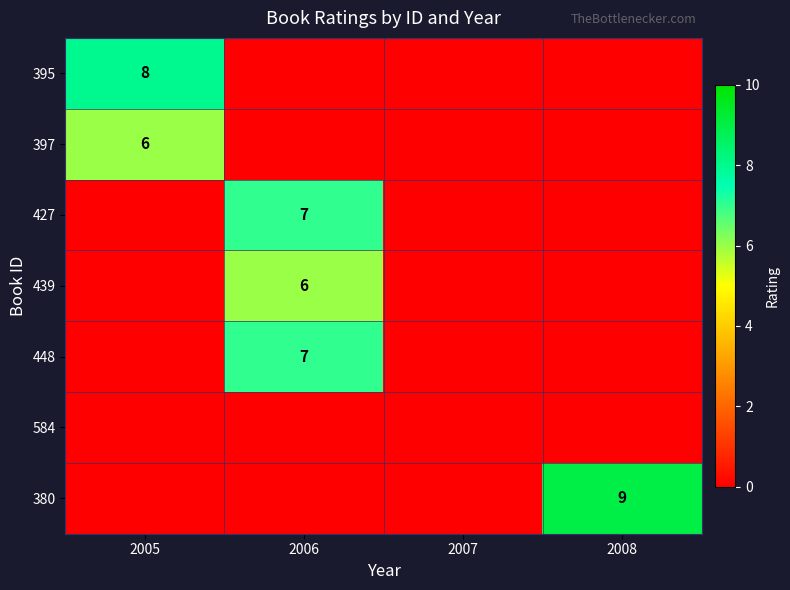

True or false: 395 has a value of 11 at 2005.

False